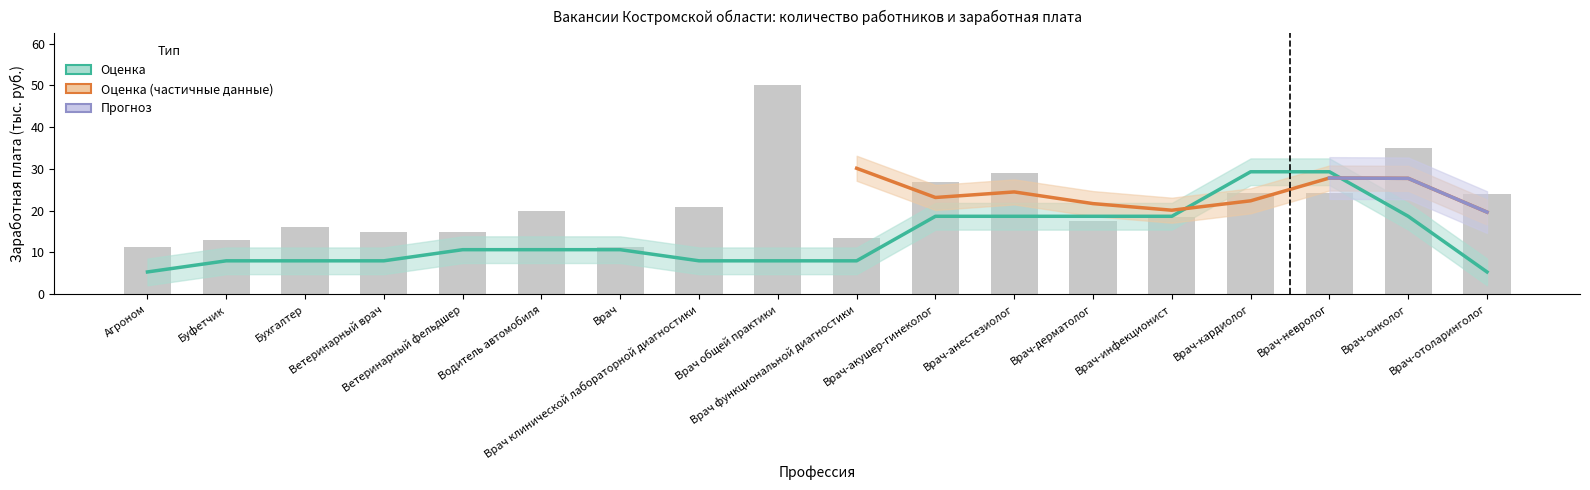

Which category has the highest value across all series?

Врач общей практики